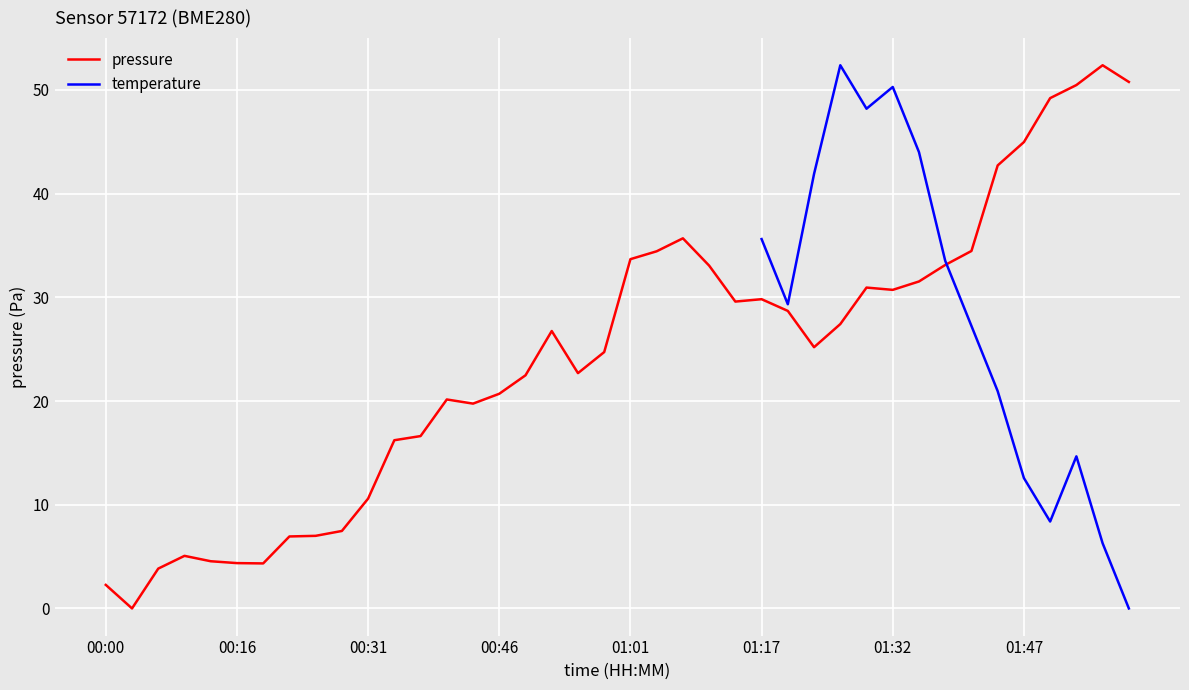

True or false: there are more than 1 points higher than both neighbors.

True